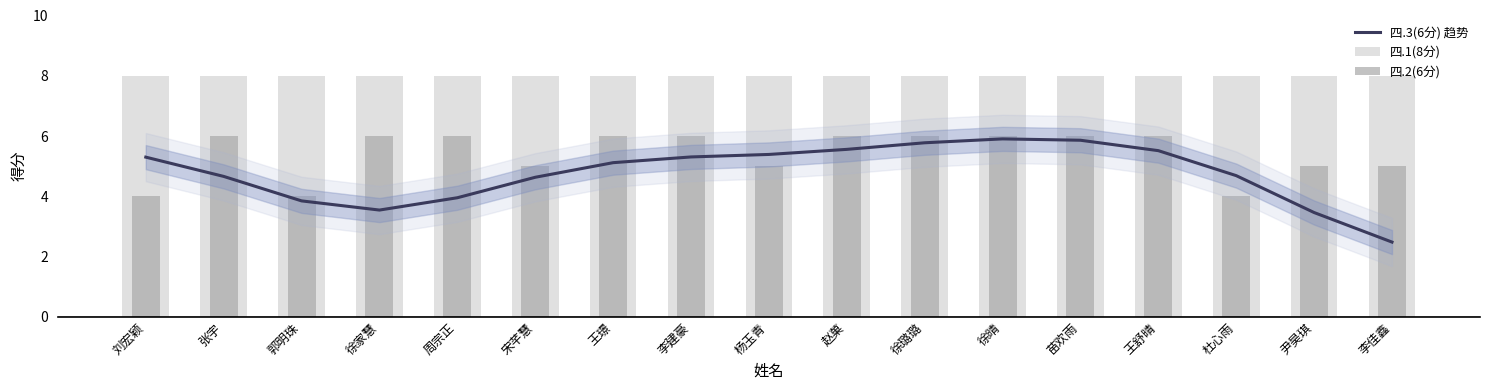

List the series in order of their peak value, highest first.

四.1(8分), 四.2(6分), 四.3(6分) 趋势